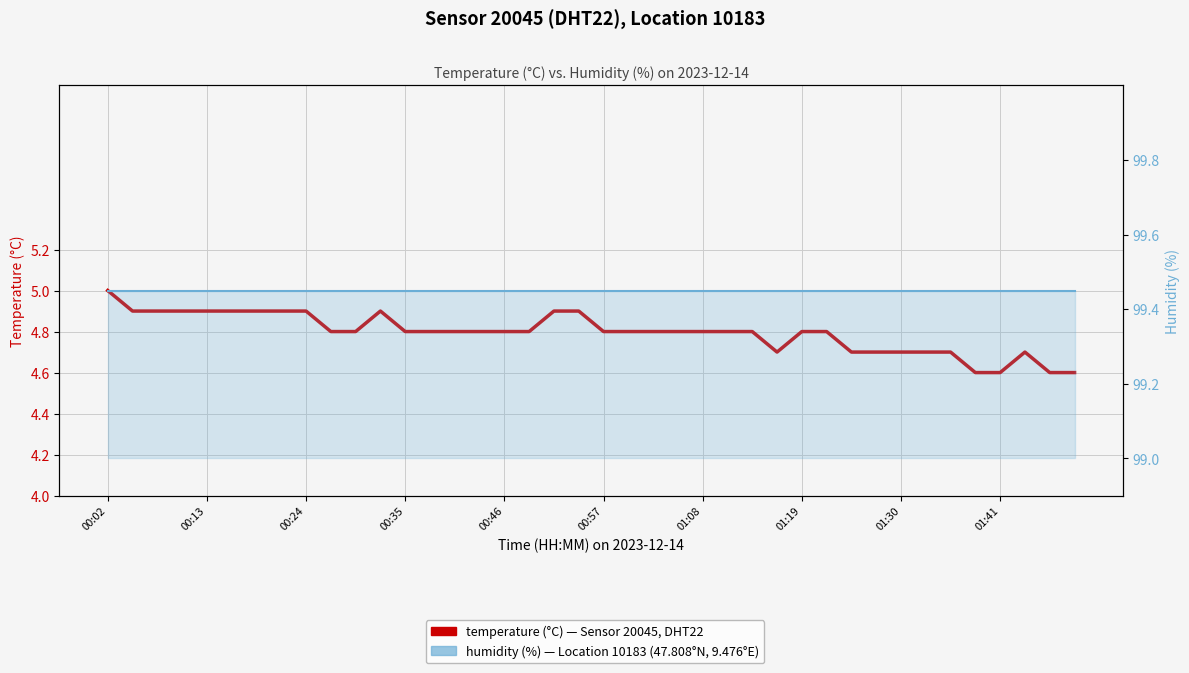

Is it true that temperature equals 7.0 at 01:08?

False